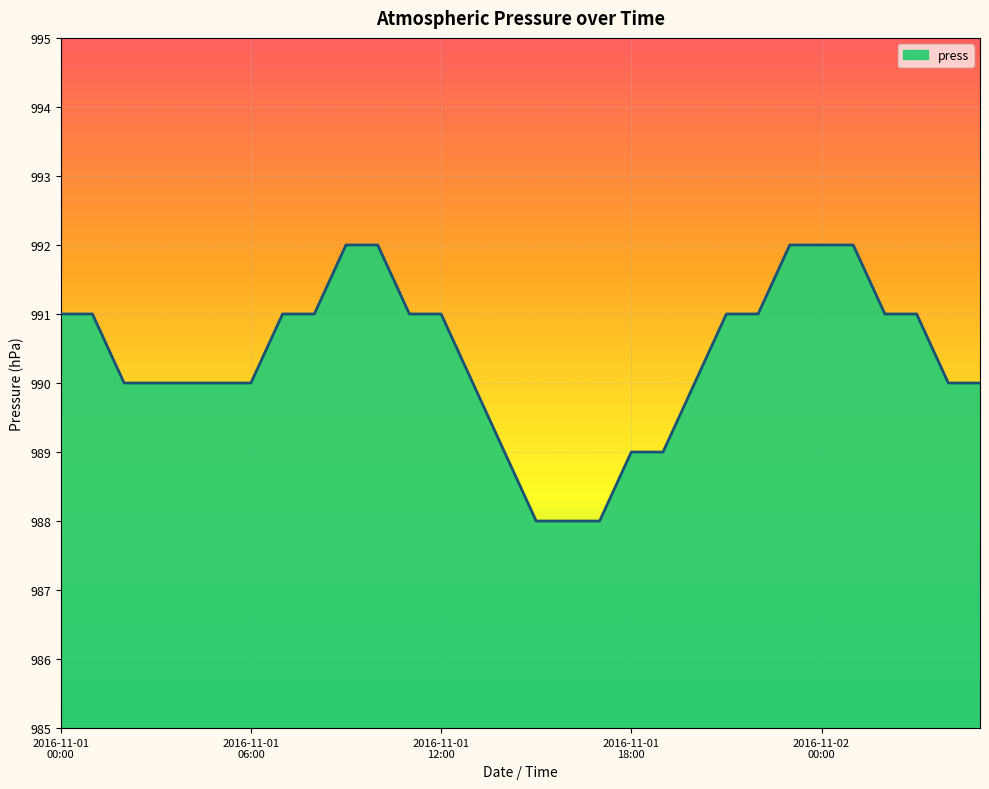

What is the minimum value shown in the chart?

988